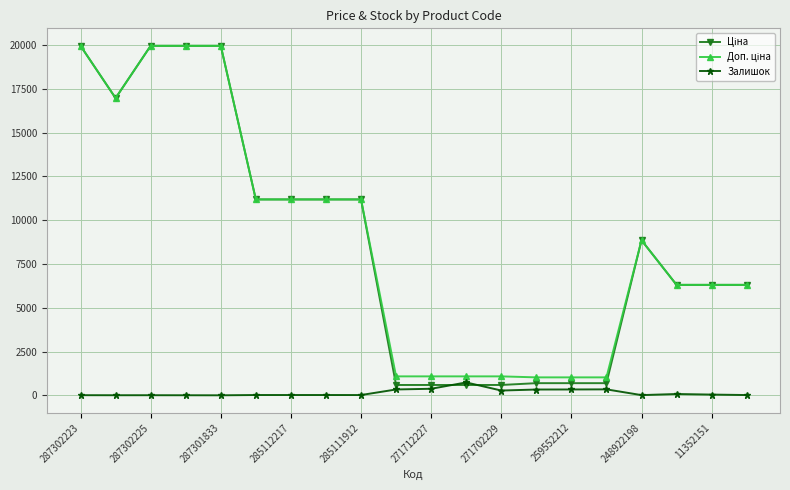

True or false: Залишок has more than 2 points higher than both neighbors.

True